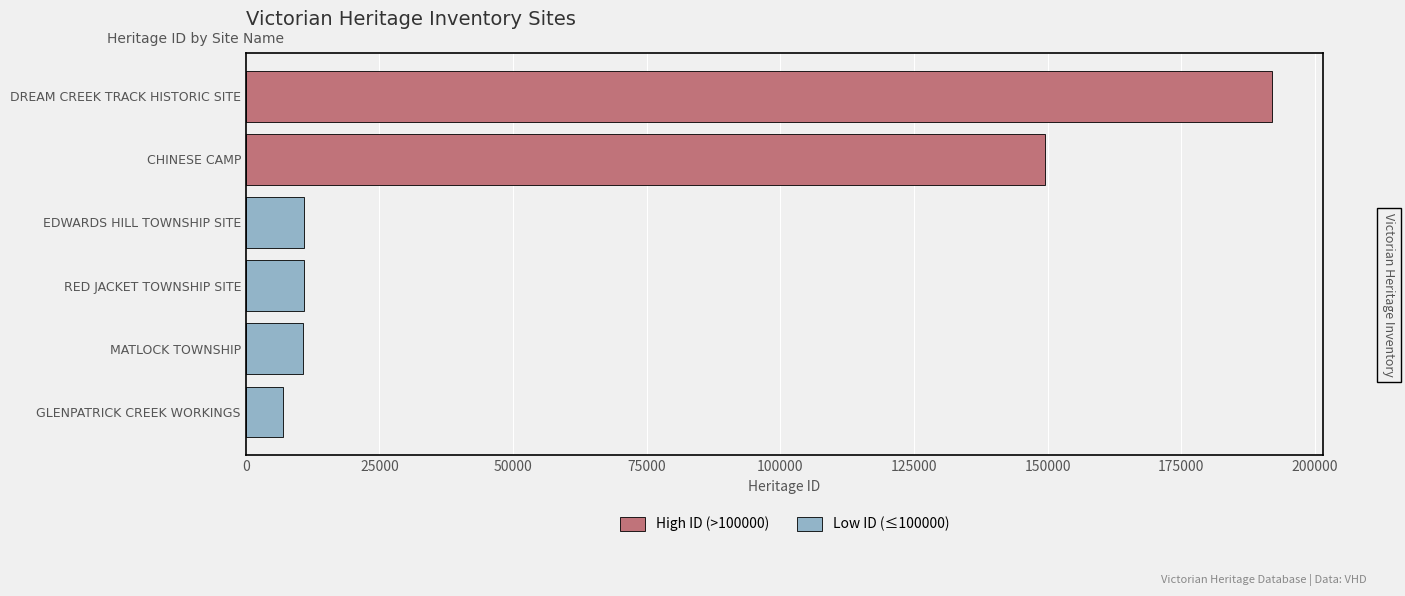

At which label does the data first exceed 10849?

CHINESE CAMP